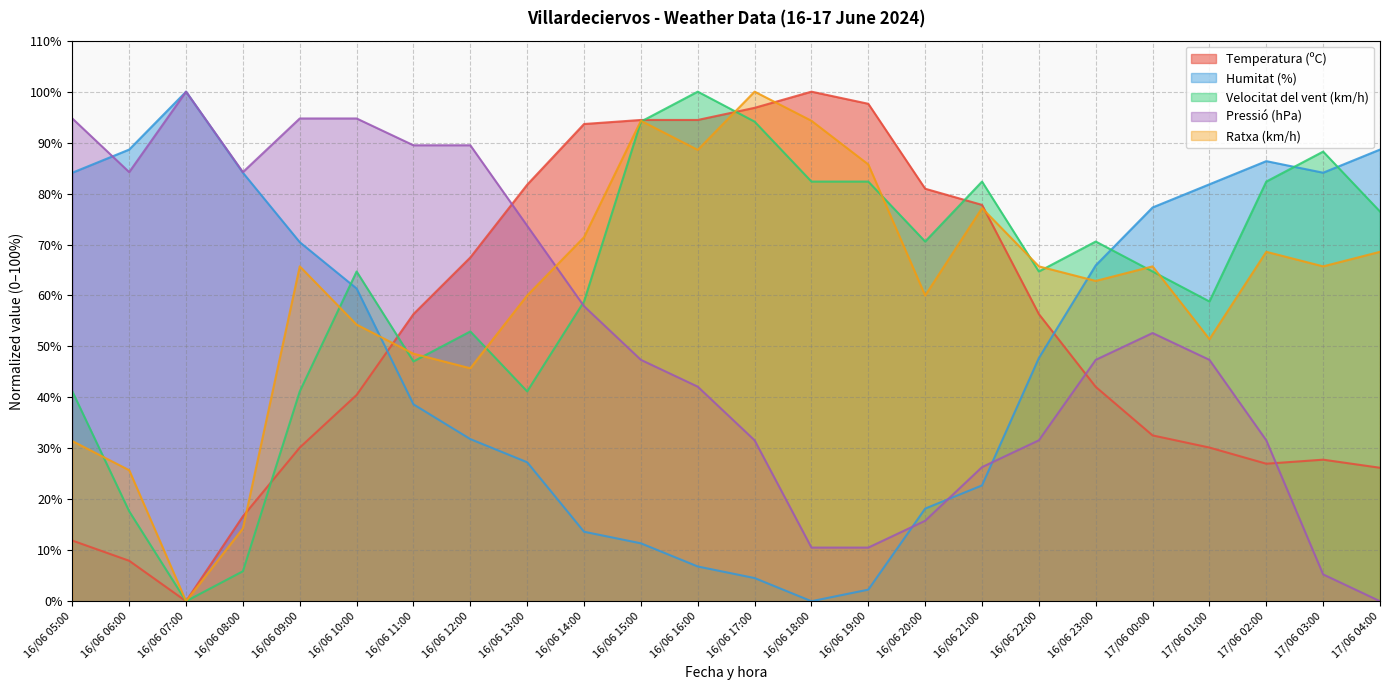

The value of Velocitat del vent (km/h) at 16/06 10:00 is 64.7. True or false?

True